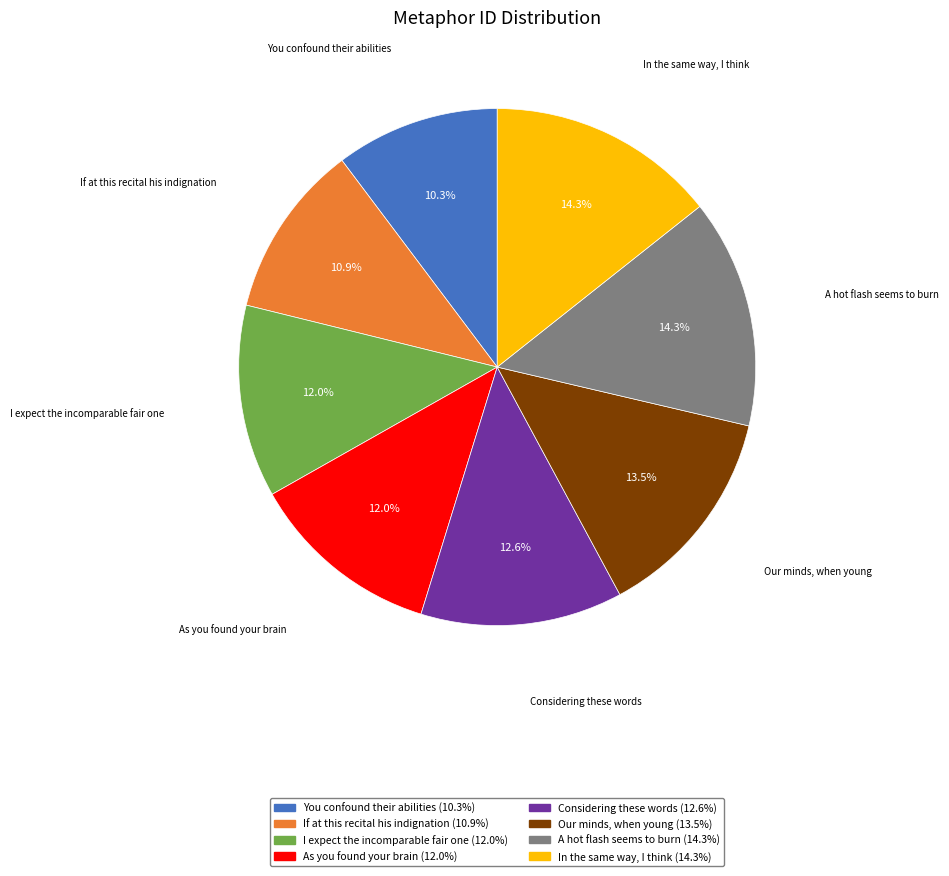

Does You confound their abilities account for over 50% of the chart?

No